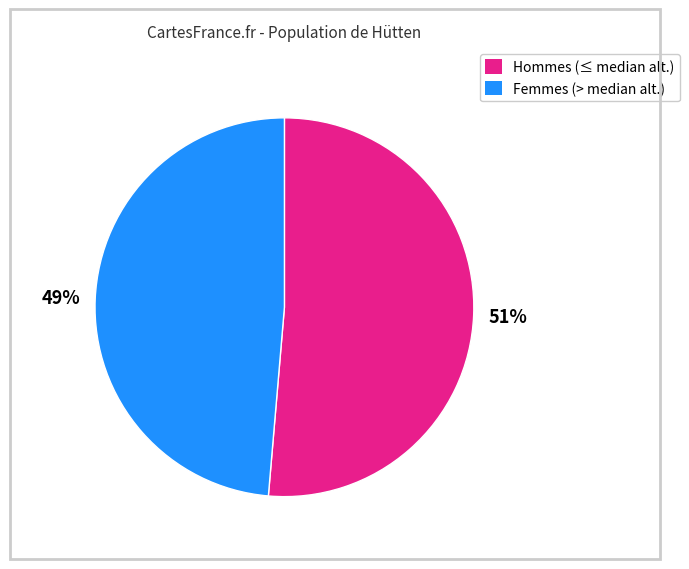

Which category has the biggest portion of the pie?

Hommes (≤ median alt.)